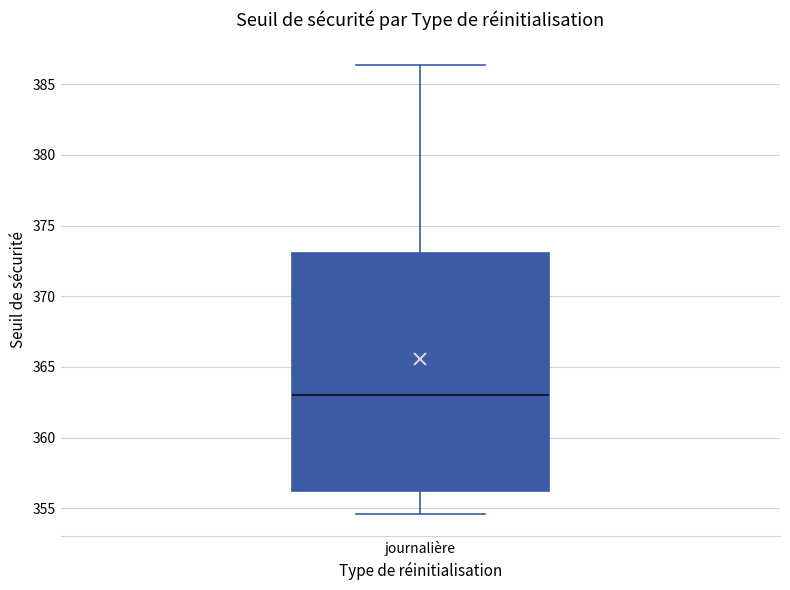

Transcribe this box plot: give where the median line is, the range the box spans, and where the two whiskers end, as read against the y-axis. The values are not printed on the chart, so give them approximately, as read against the axis.

median 363.0, box 356.0 to 373.0, whiskers 354.5 to 386.5